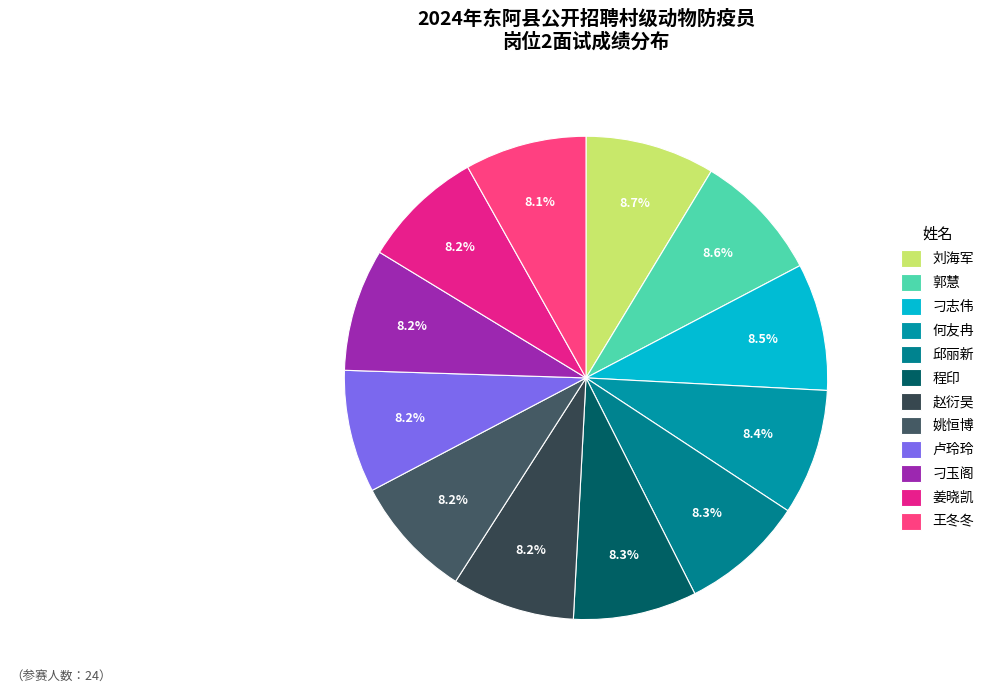

To the nearest percent, what is the combined percentage of 赵衍昊 and 姜晓凯?

16%